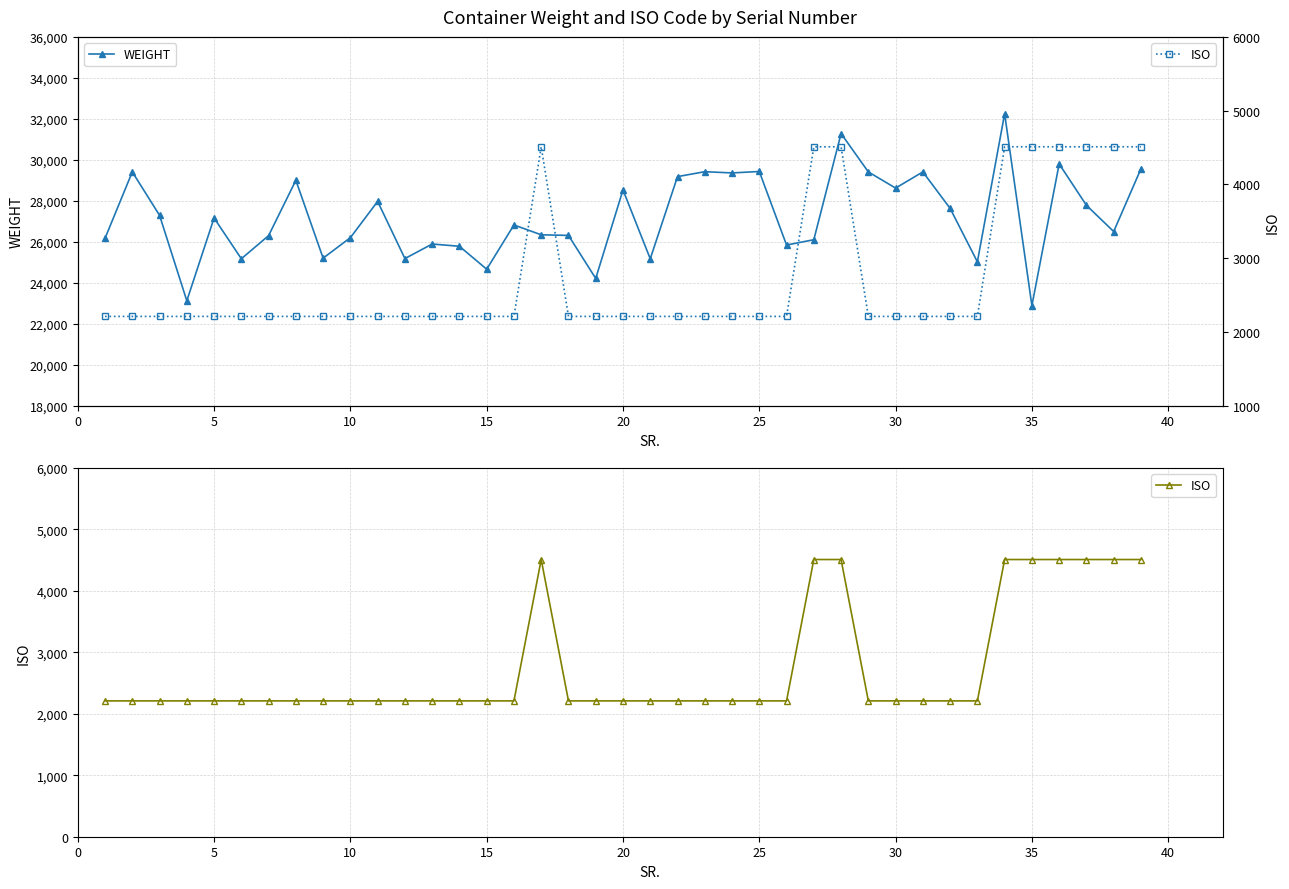

The value of WEIGHT at 5 is 16941. True or false?

False